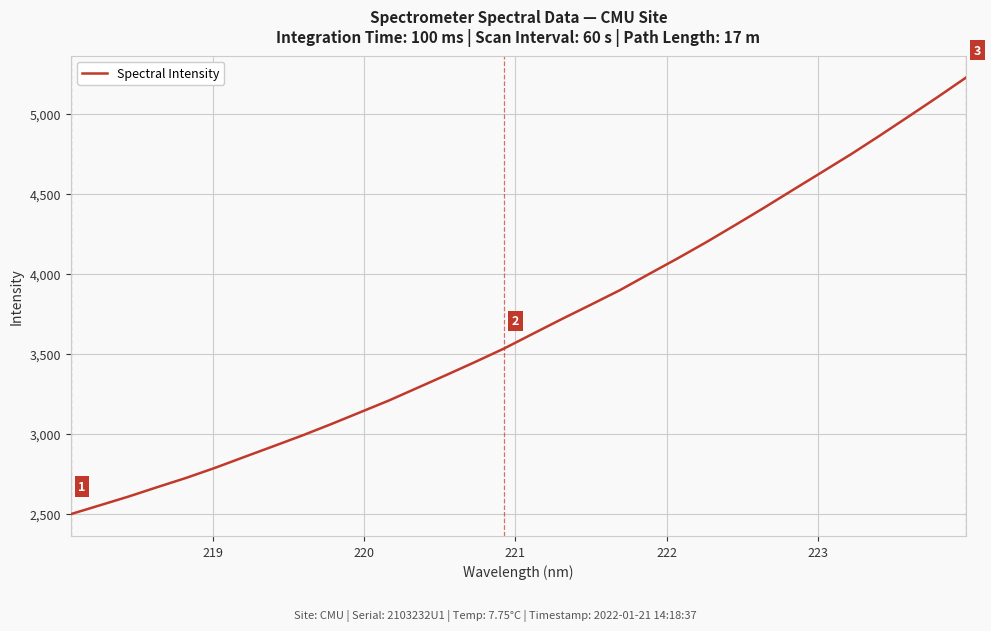

Reading left to right, what are all the values shown in this chart?

2497.9	2552.7	2607.8	2667.0	2724.8	2787.7	2855.0	2921.6	2988.8	3059.8	3133.5	3207.4	3287.5	3367.7	3449.4	3533.4	3625.8	3717.5	3806.6	3896.9	3996.9	4095.5	4197.5	4304.2	4412.5	4523.8	4634.4	4745.4	4862.0	4981.5	5102.1	5225.9